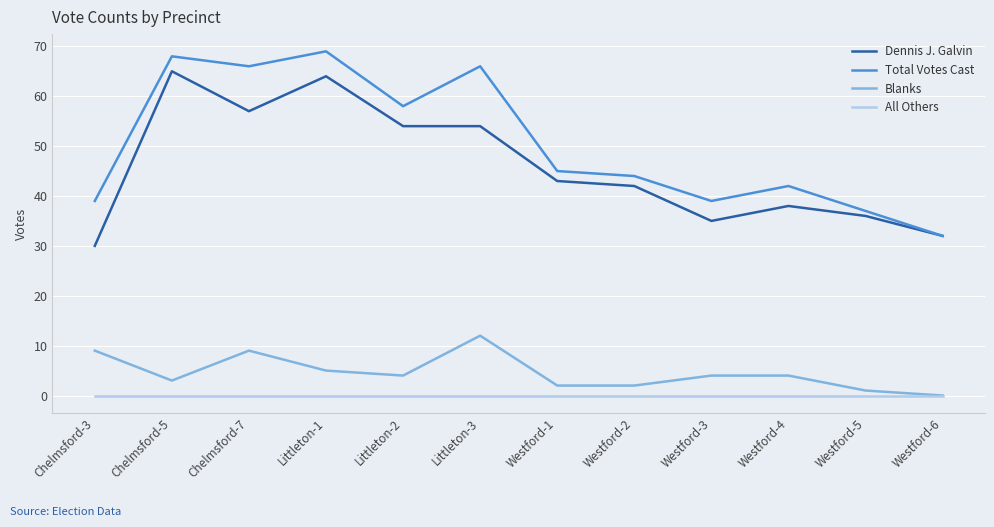

What is the spread (max minus min) of values at Chelmsford-3?

39